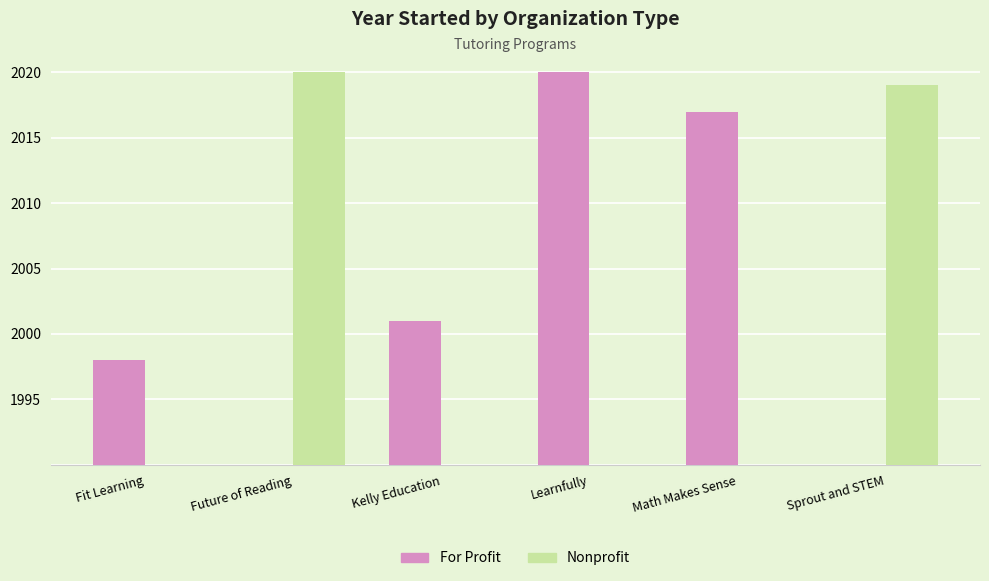

What is the label of the 1st bar from the left?

Fit Learning